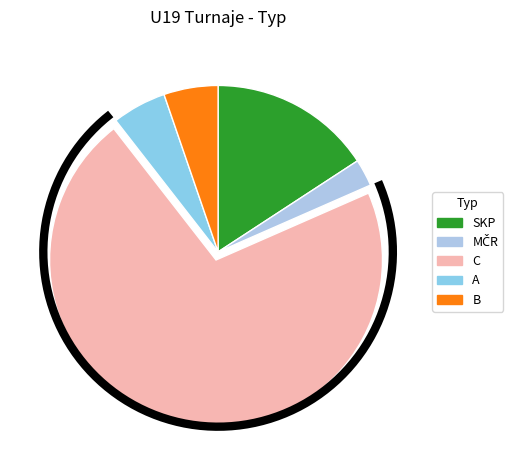

What is the largest slice in the pie chart?

C